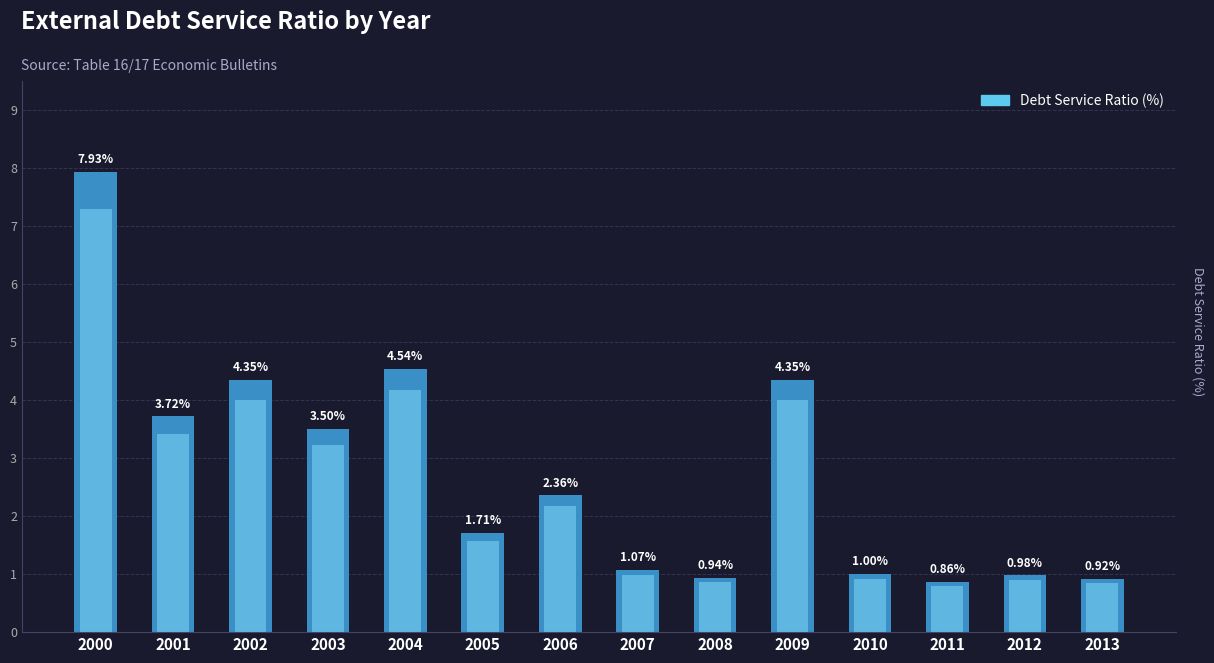

What is the maximum value shown in the chart?

7.9